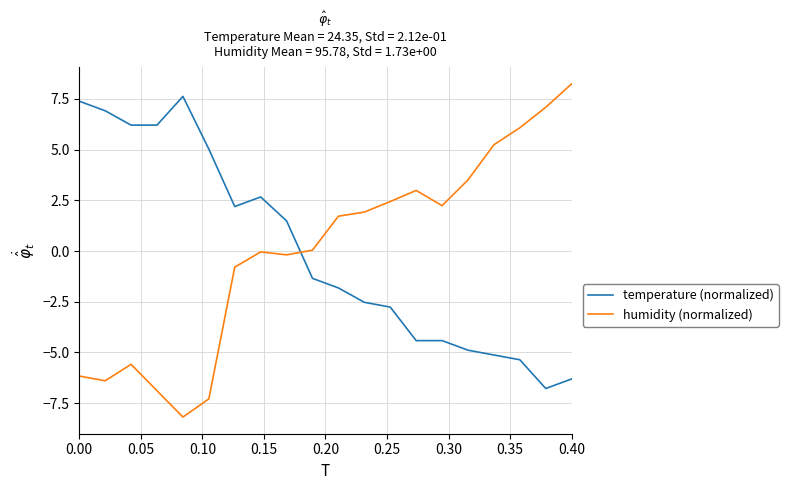

What is the difference between the maximum and minimum values in the temperature (normalized) series?

14.4